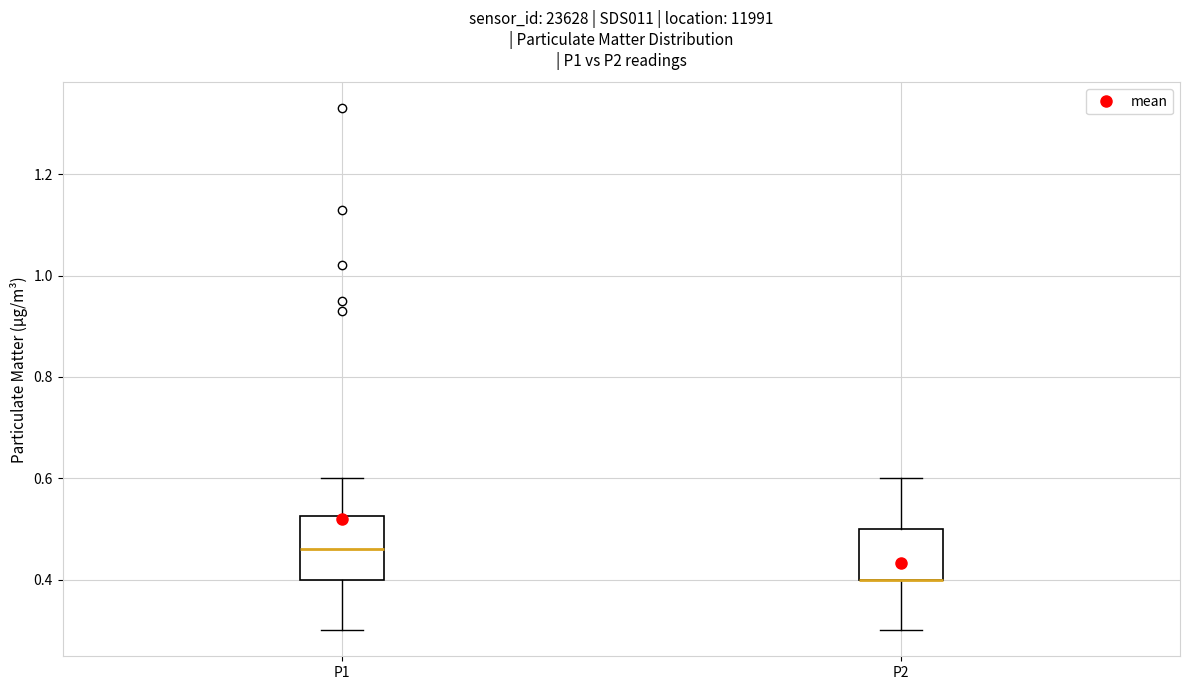

Comparing the boxes themselves (not the whiskers), which one is the tallest?

P1